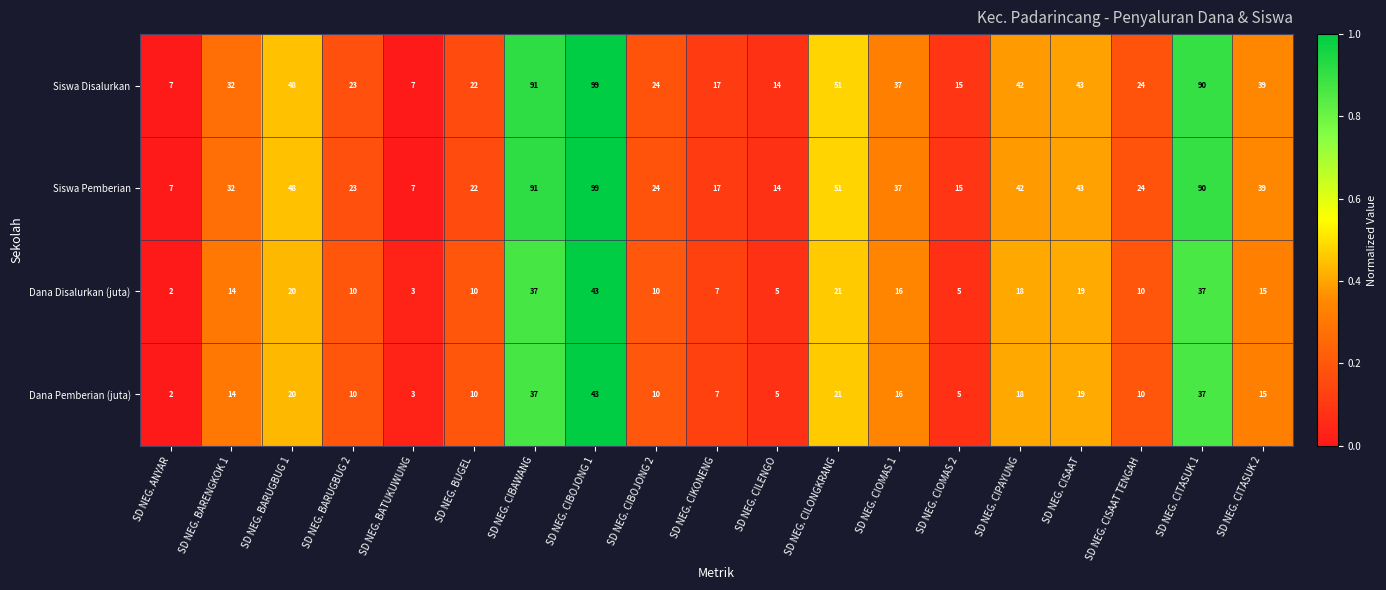

True or false: Dana Disalurkan (juta) has a value of 2 at SD NEG. ANYAR.

True